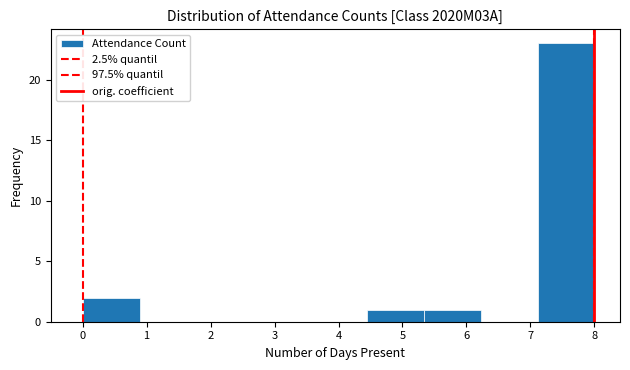

How tall is the bar that spans 7.1 to 8.0 on the x-axis? Neither the bar edges nor the heights are printed on the chart, so give them approximately, as read against the axes.

23